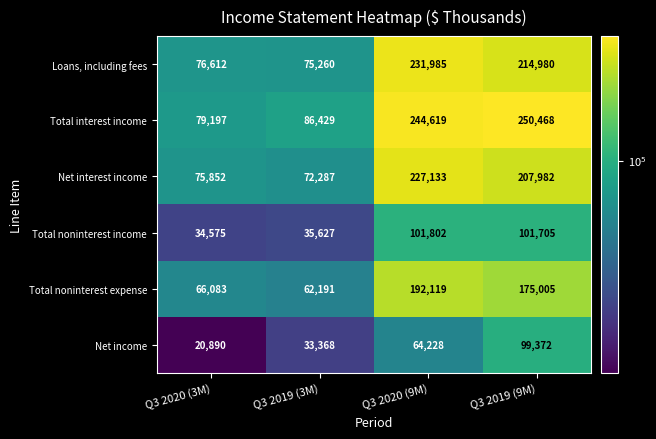

What is the sum of all Net interest income values?

583254